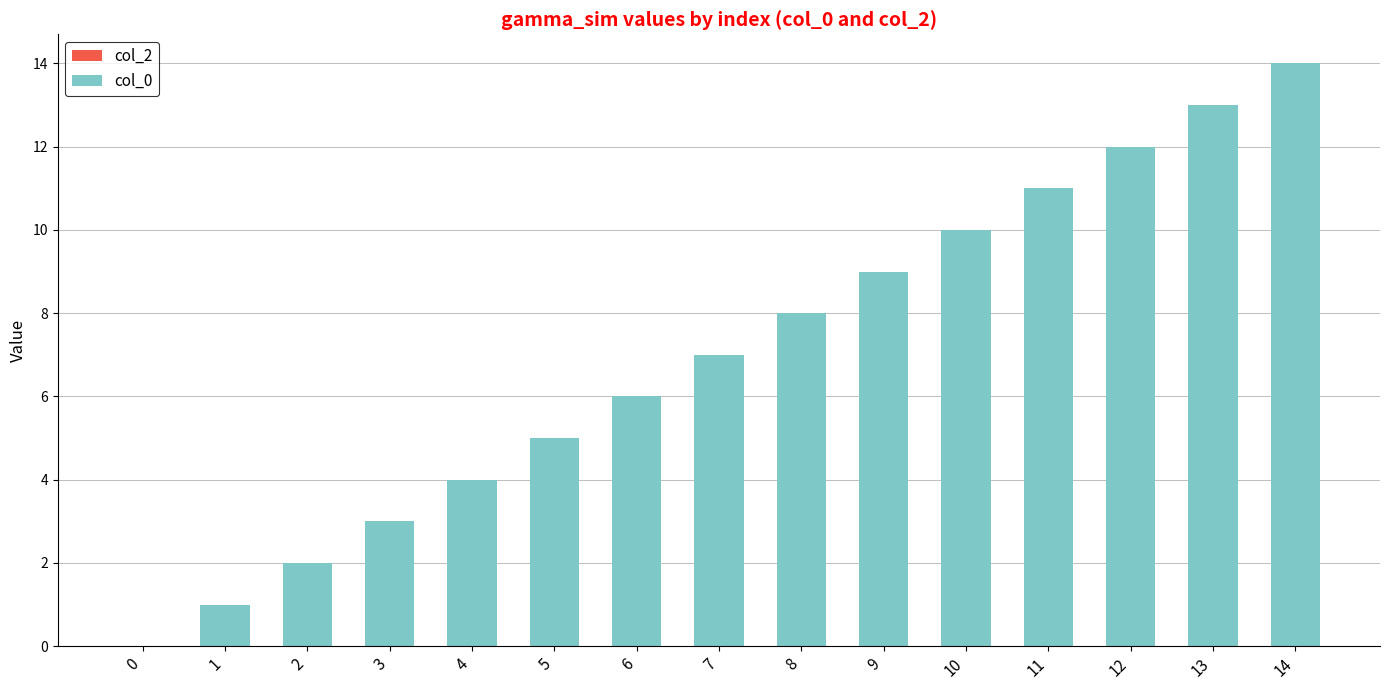

The chart shows a value of 6 at 6. True or false?

True